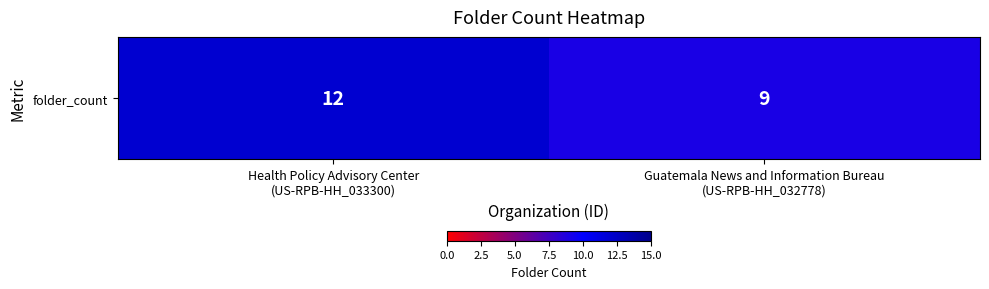

Approximately how many times larger is the value at Health Policy Advisory Center
(US-RPB-HH_033300) compared to Guatemala News and Information Bureau
(US-RPB-HH_032778)?

1.3